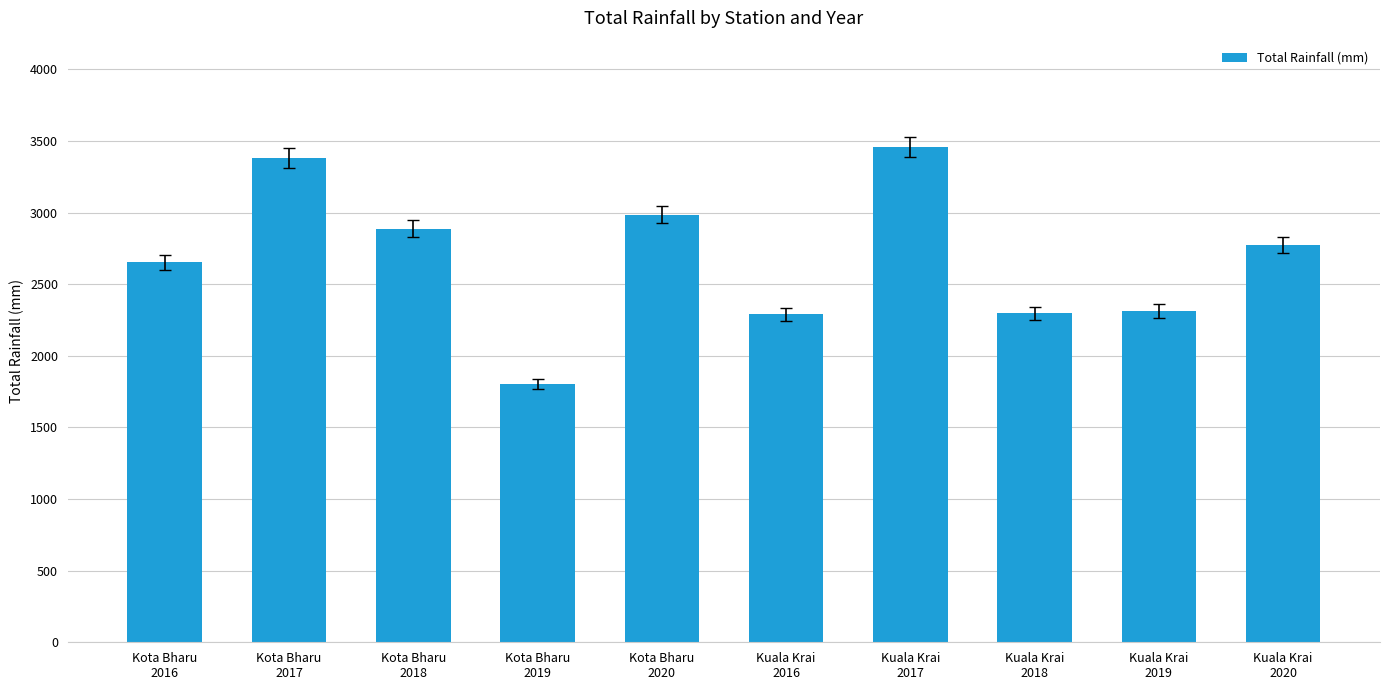

What is the sum of all values?

26840.8